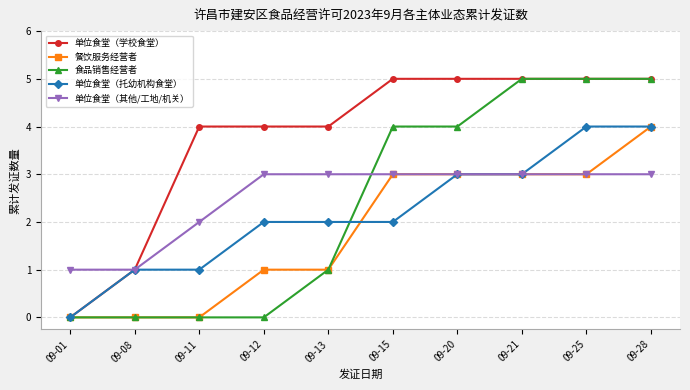

How many series are shown in this chart?

5